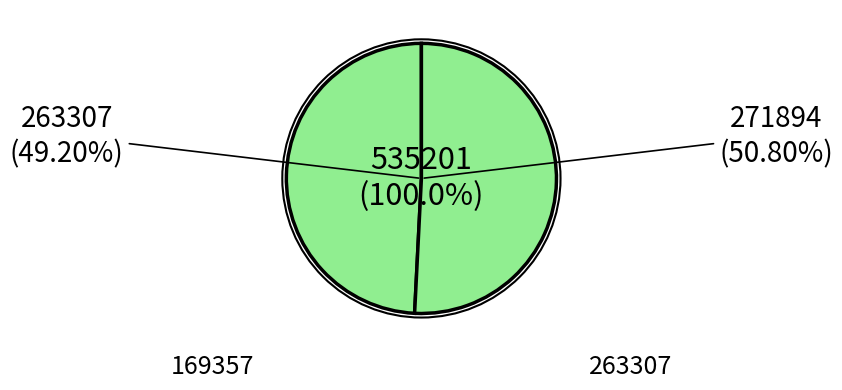

To the nearest percent, what percentage of the pie is 169357?

49%